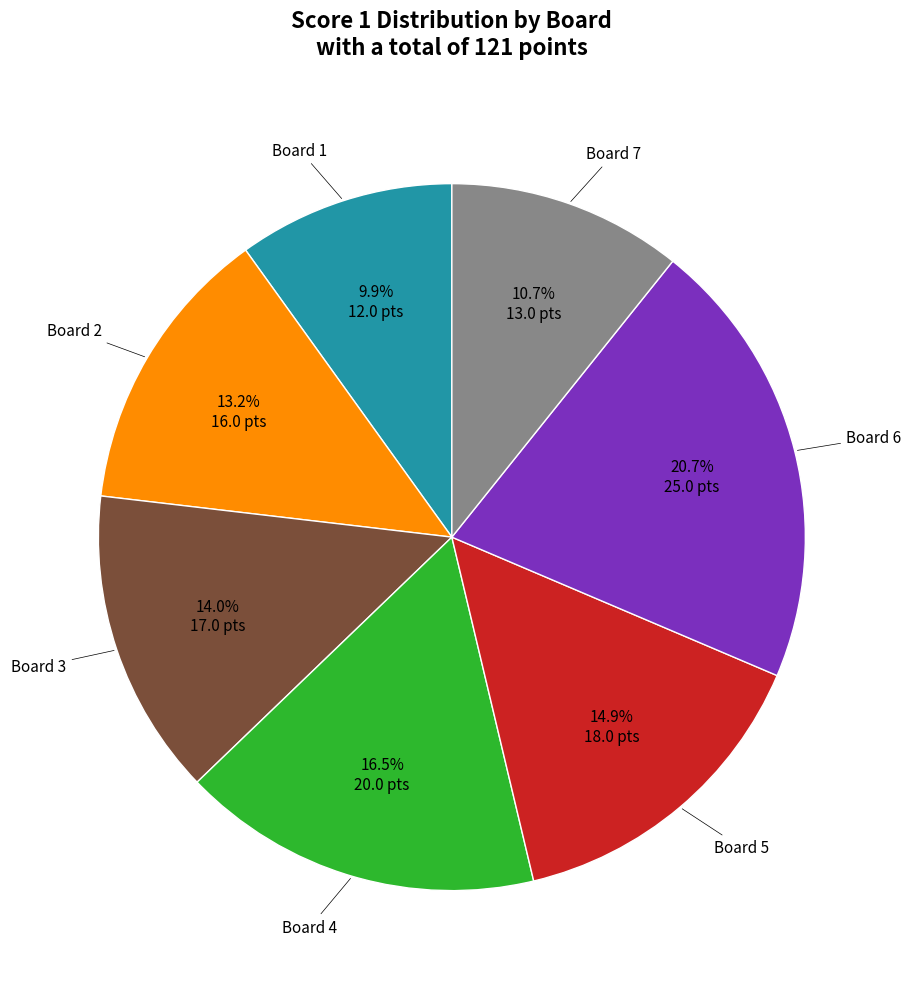

Is there any slice that represents more than half of the pie?

No